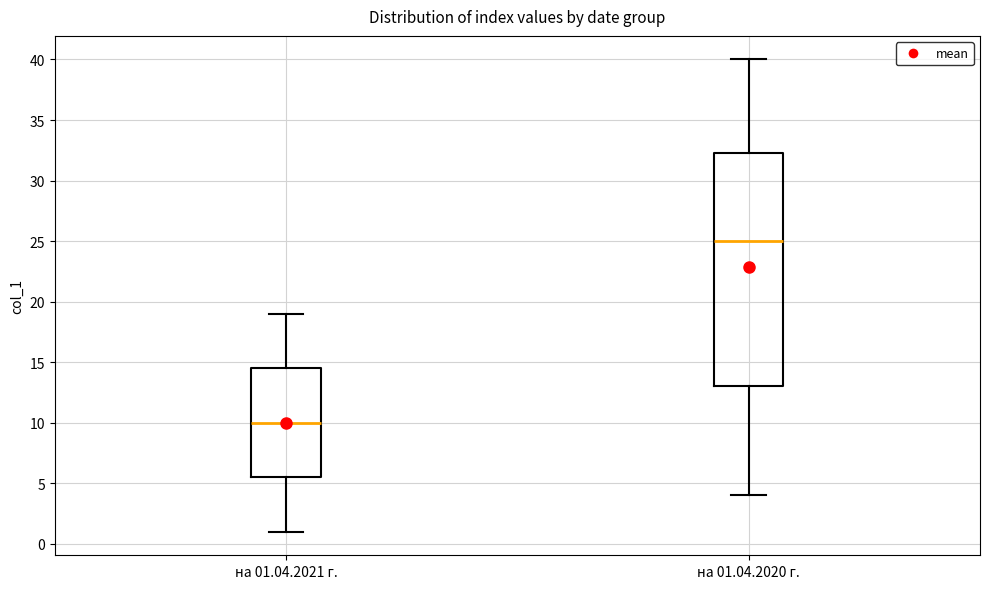

Which box's median line is the lowest?

на 01.04.2021 г.